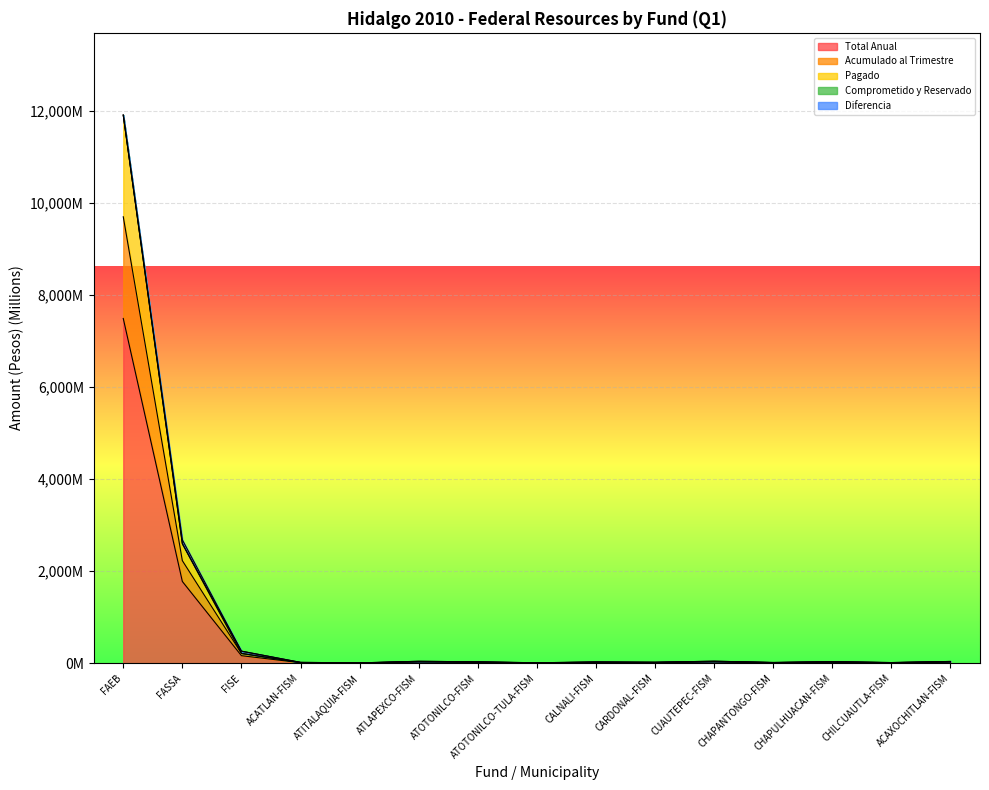

How many values in the Acumulado al Trimestre series are below 29?

7